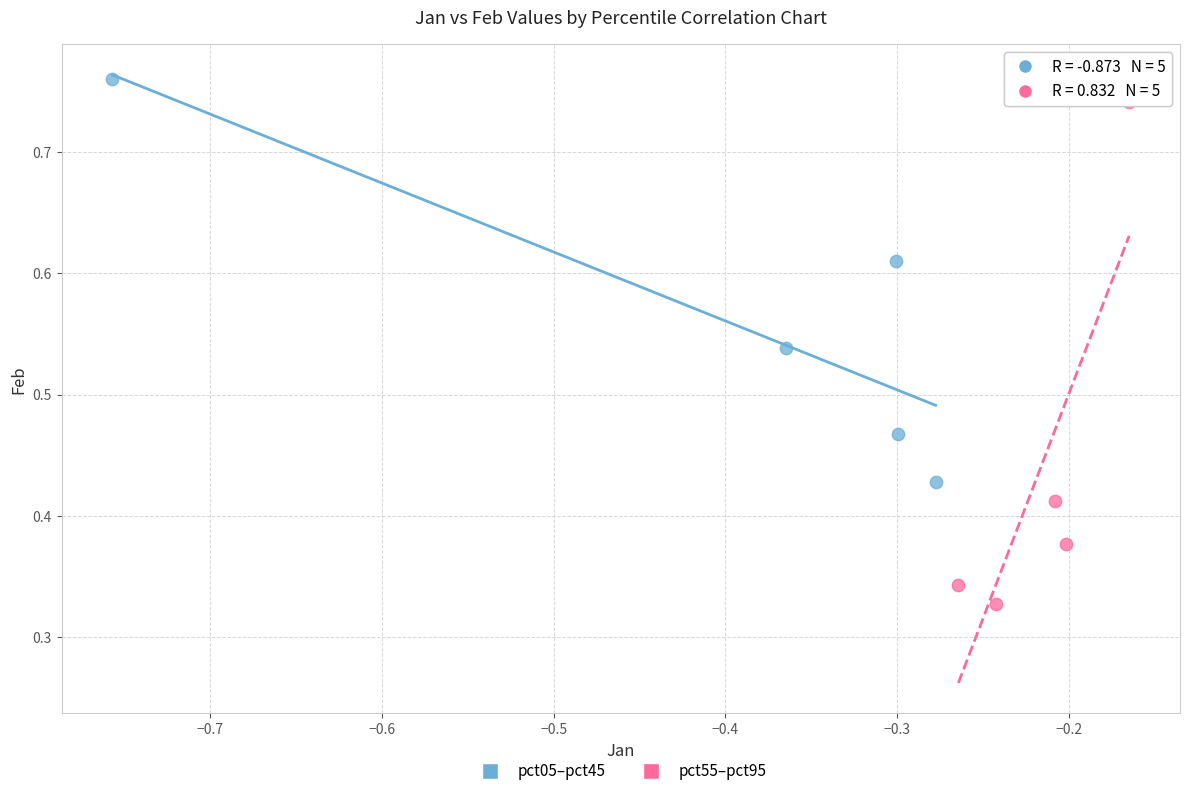

Which series contains the lowest Y value?

pct55–pct95